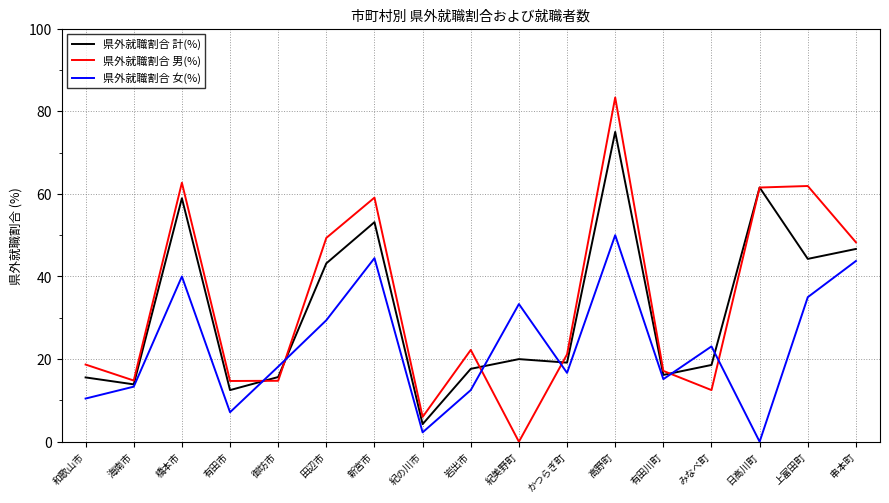

At how many categories does at least one series exceed 34?

7